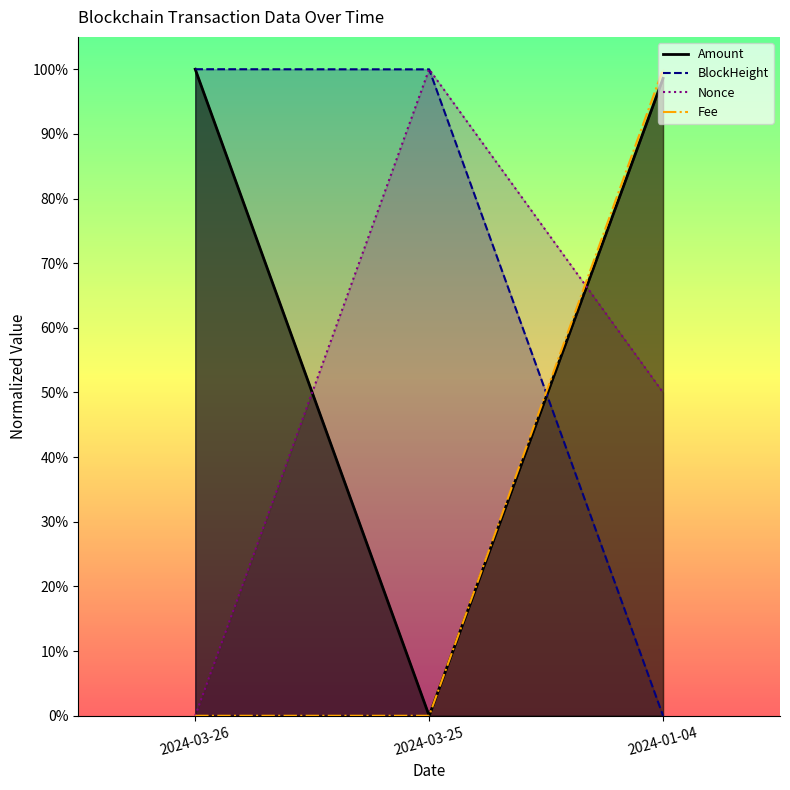

Where is Amount nearest to the value 0?

2024-03-25